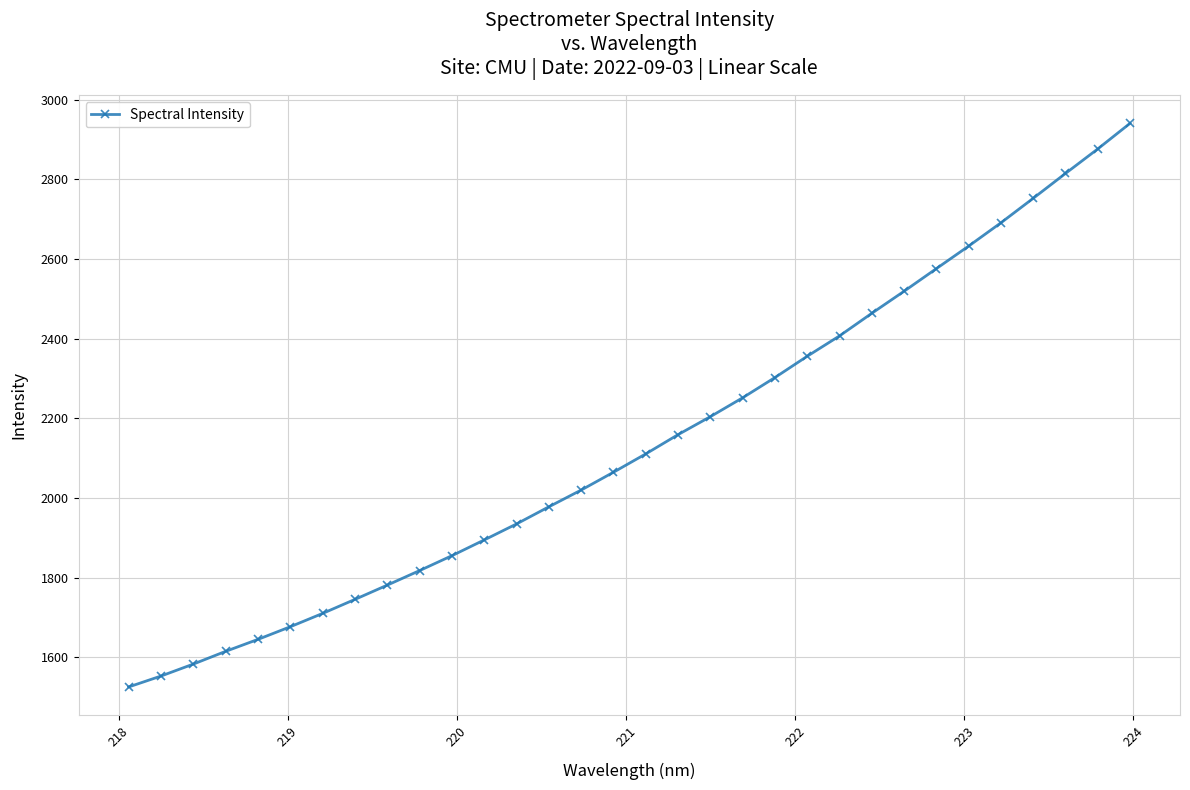

What is the value of the 27th point from the left?

2632.3